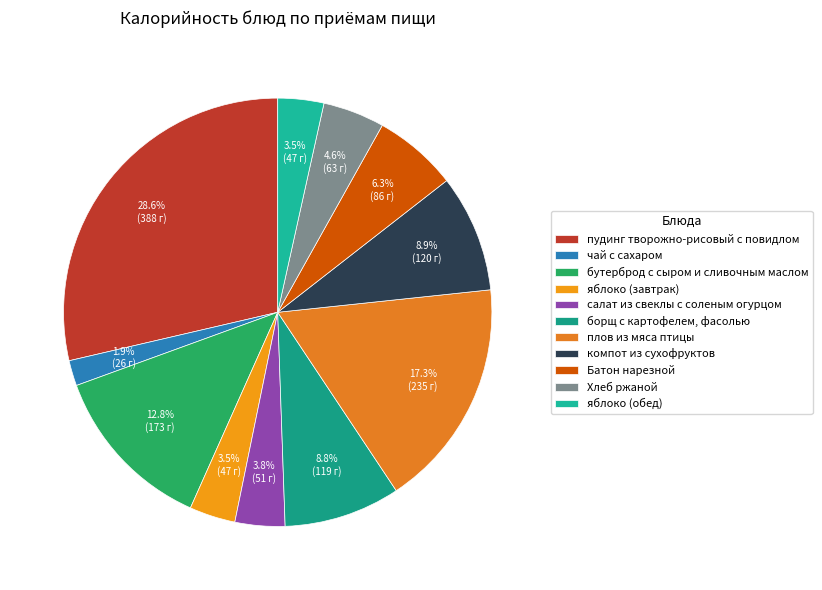

Rank the categories by value from highest to lowest.

пудинг творожно-рисовый с повидлом, плов из мяса птицы, бутерброд с сыром и сливочным маслом, компот из сухофруктов, борщ с картофелем, фасолью, Батон нарезной, Хлеб ржаной, салат из свеклы с соленым огурцом, яблоко (завтрак), яблоко (обед), чай с сахаром